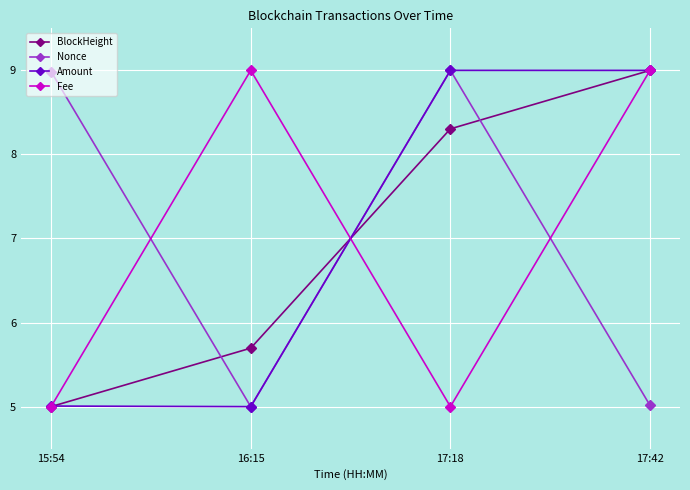

What is the label of the 2nd point from the right?

17:18